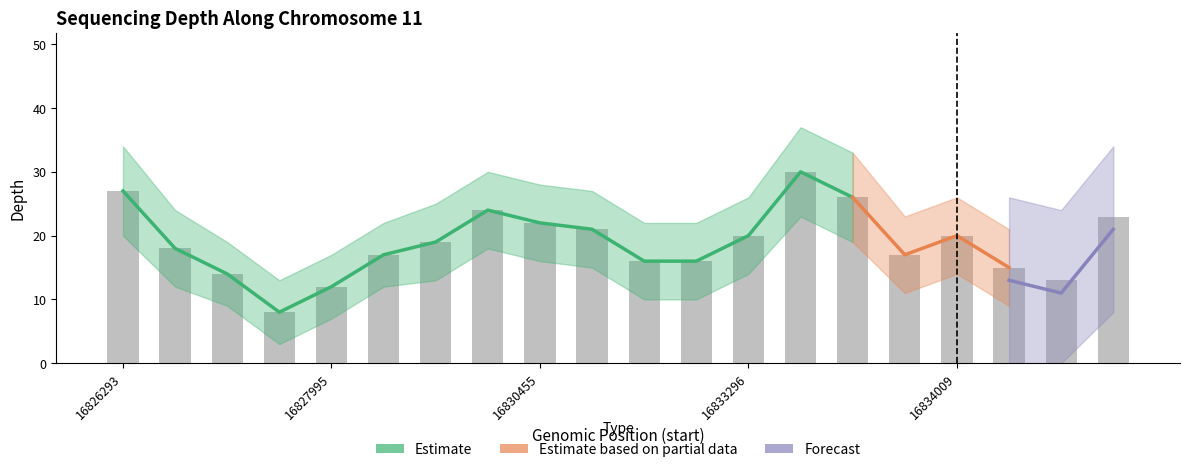

True or false: depth_upper has a value of 13 at 16827665.

True